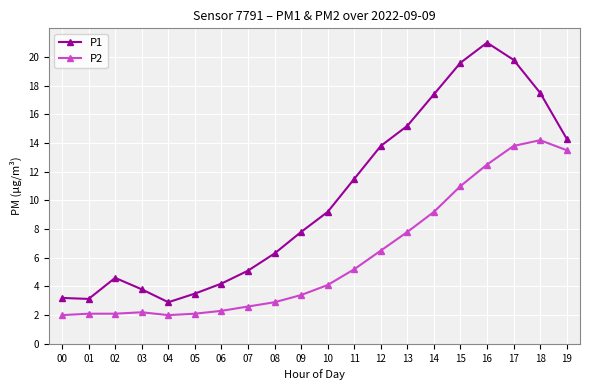

Which series has the largest range (max minus min)?

P1